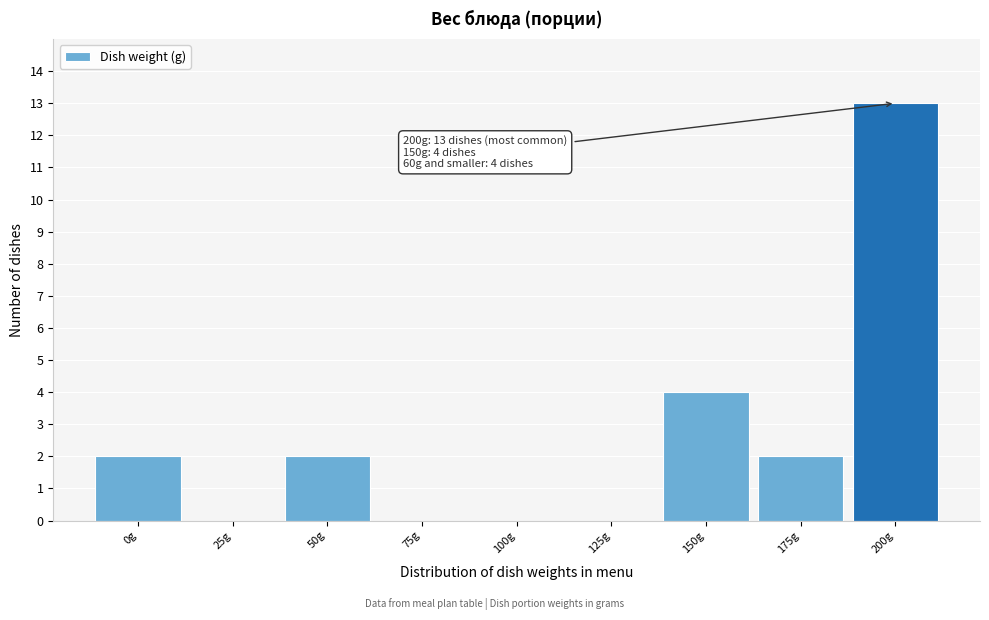

Reading left to right, extract all data points from this chart.

0g=2	25g=0	50g=2	75g=0	100g=0	125g=0	150g=4	175g=2	200g=13